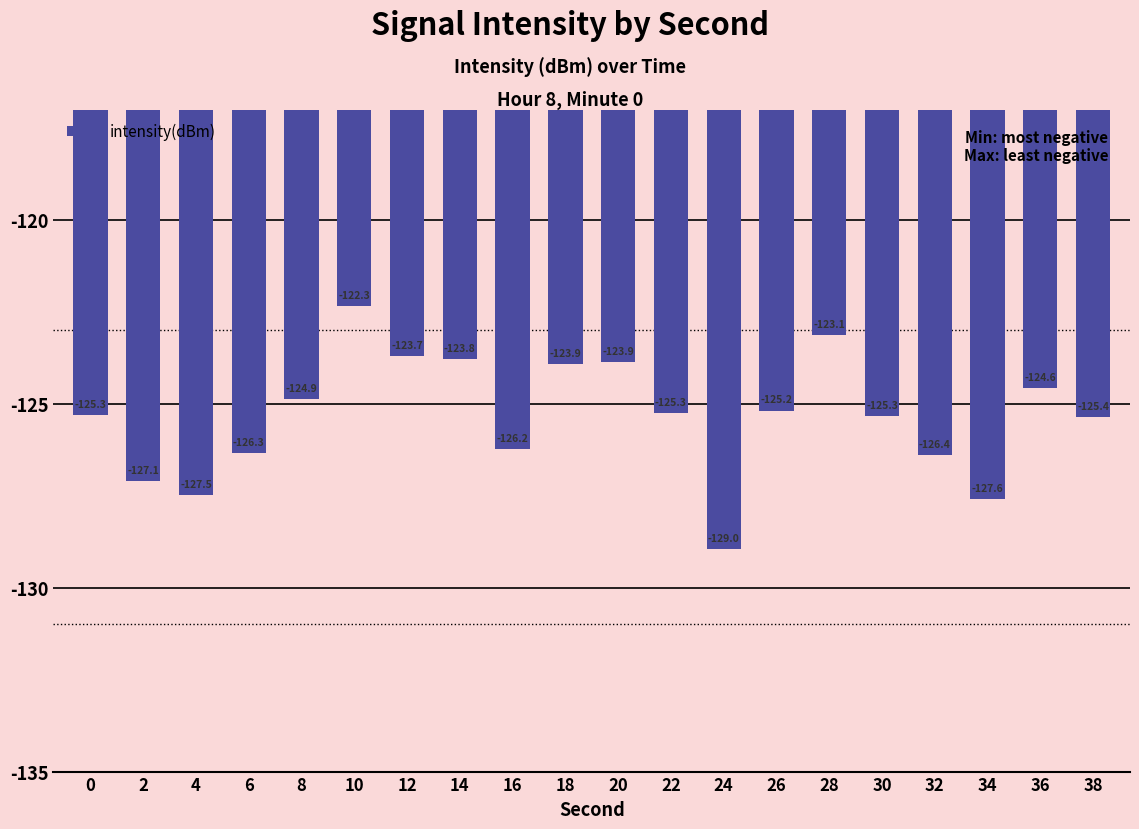

What is the change in value from 8 to 38?

-0.5